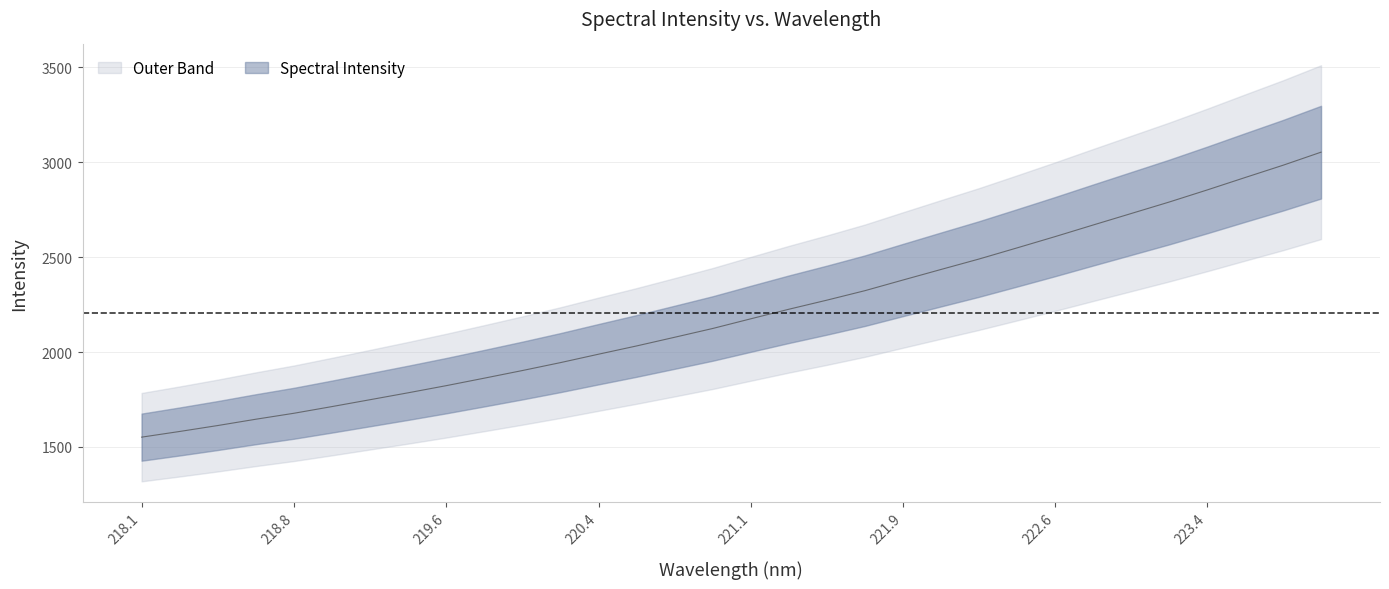

List the labels in order of value, largest first.

223.9802, 223.7895, 223.5987, 223.408, 223.2172, 223.0264, 222.8355, 222.6447, 222.4538, 222.263, 222.0721, 221.8812, 221.6902, 221.4993, 221.3083, 221.1174, 220.9264, 220.7354, 220.5444, 220.3533, 220.1623, 219.9712, 219.7801, 219.589, 219.3979, 219.2067, 219.0156, 218.8244, 218.6332, 218.442, 218.2508, 218.0596